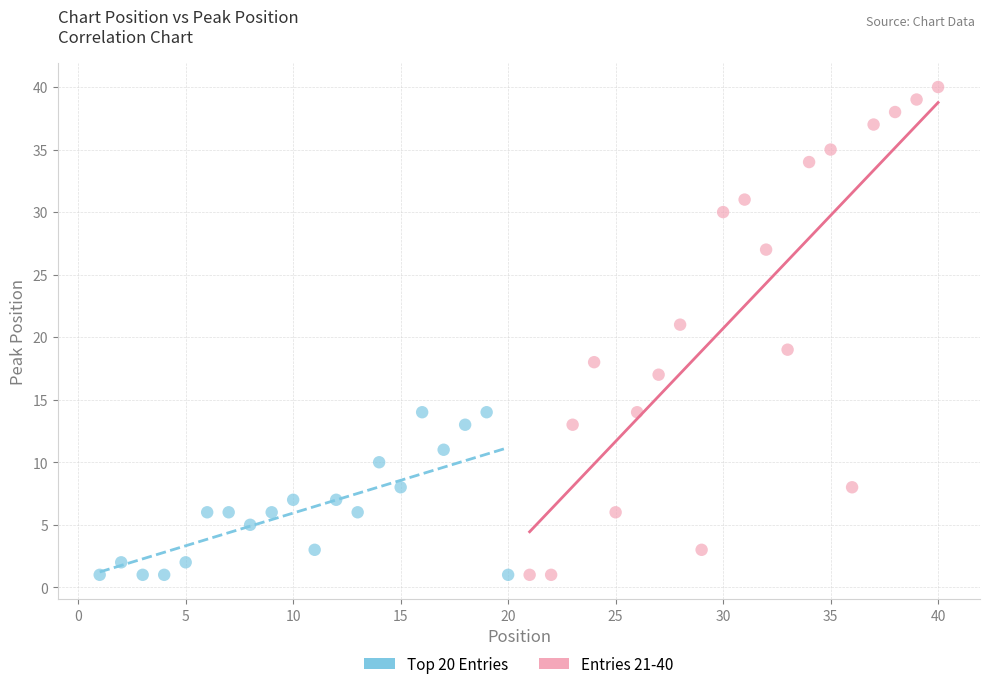

Which series has the widest spread of Y values?

Entries 21-40